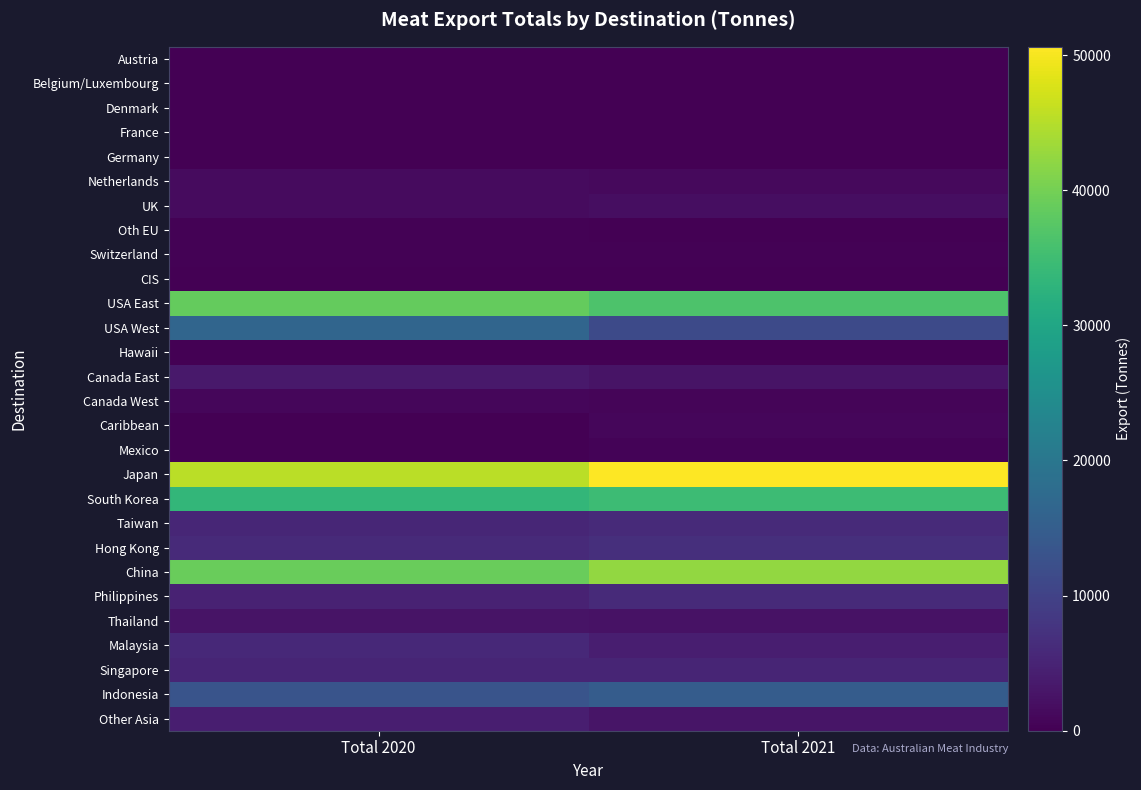

What is the spread (max minus min) of values at Total 2020?

45467.9